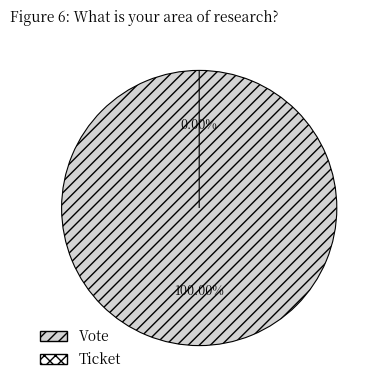

What percentage do Vote and Ticket together represent?

100.0%